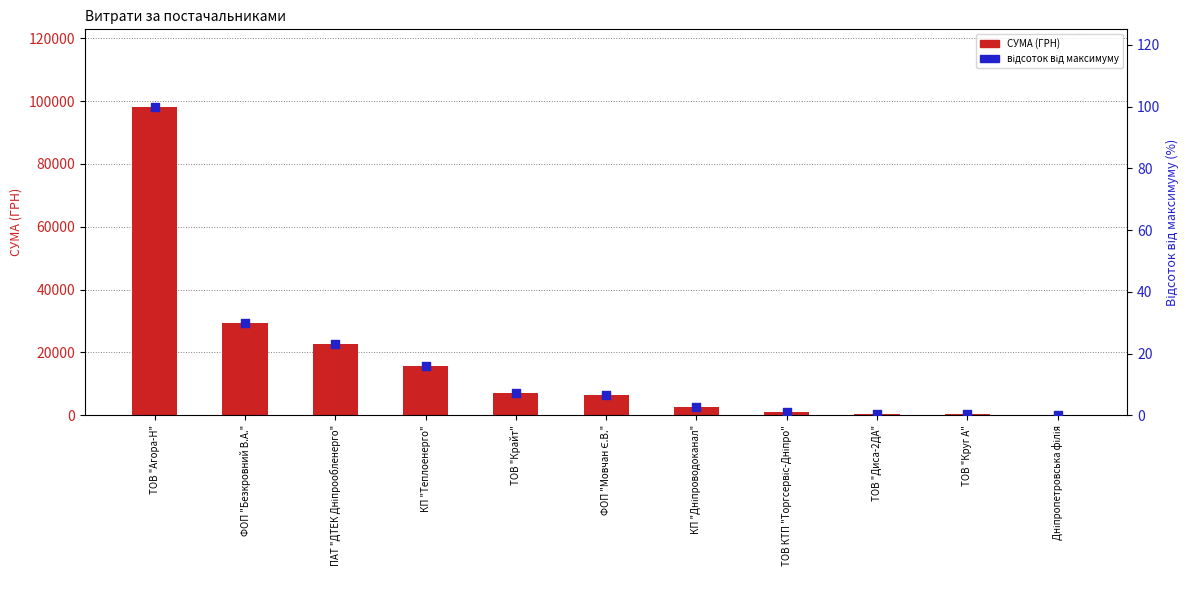

At which category is the sum across all series the highest?

ТОВ "Агора-Н"